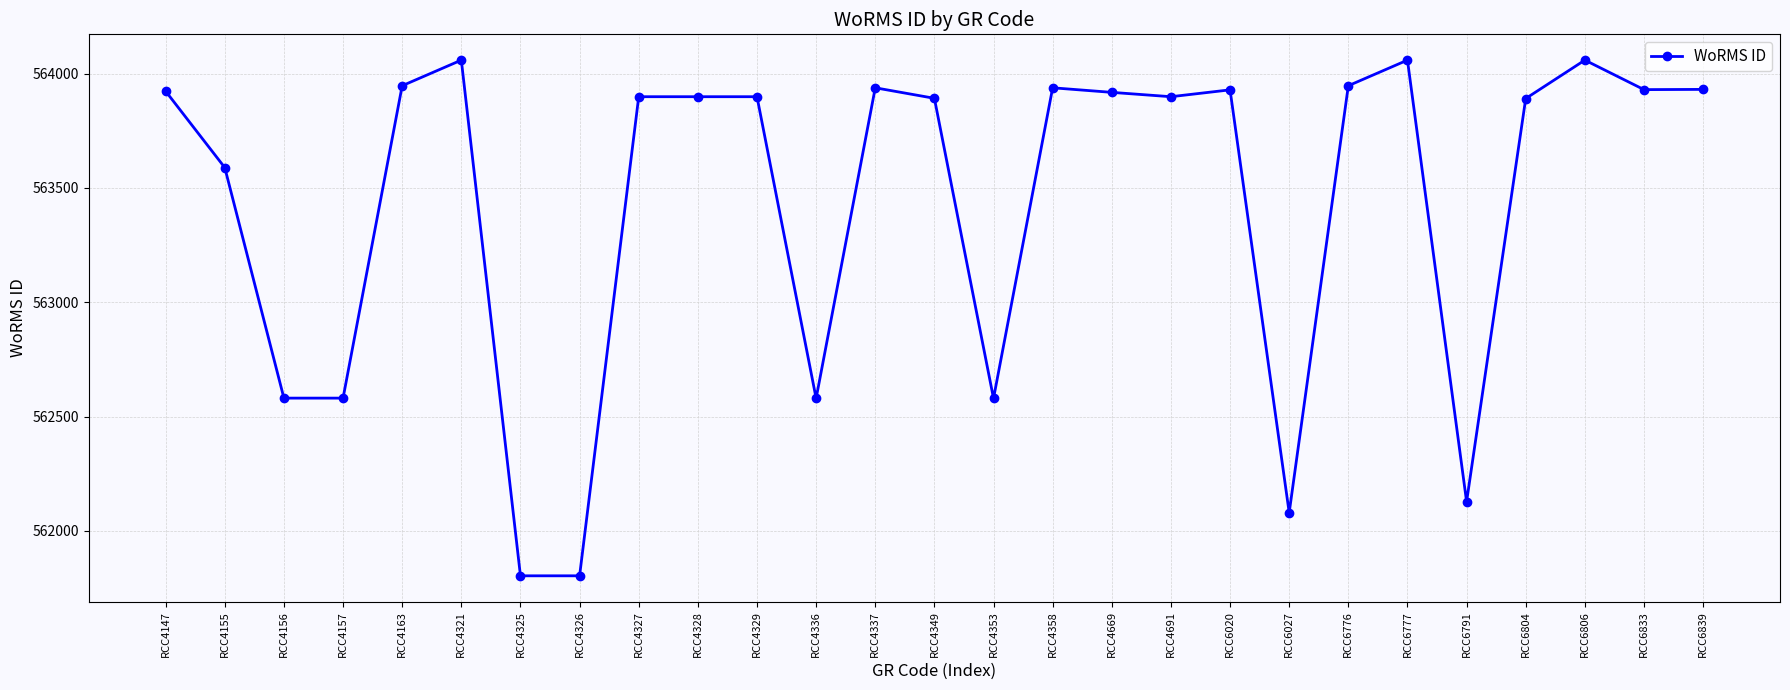

Which has a higher value, RCC4326 or RCC4353?

RCC4353